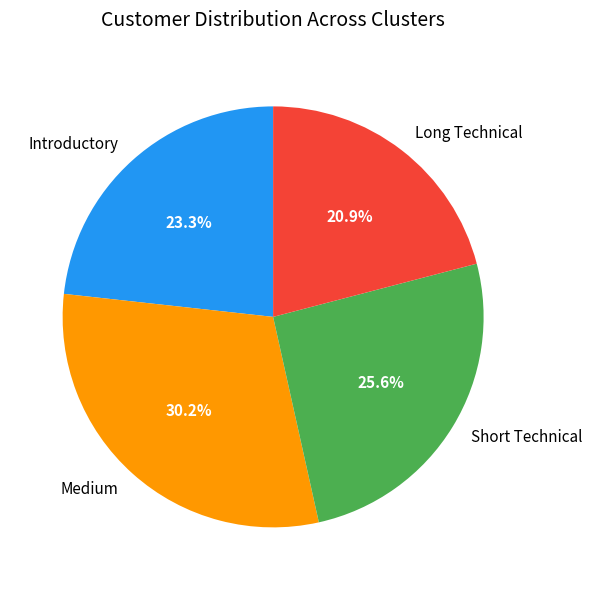

Rank the categories by value from highest to lowest.

Medium, Short Technical, Introductory, Long Technical